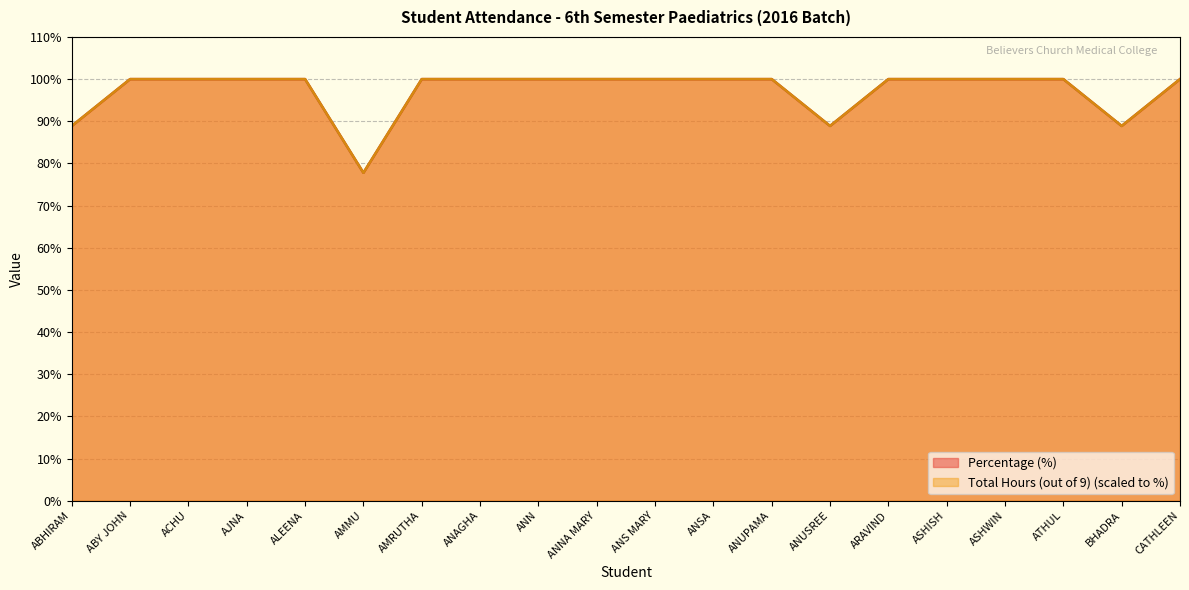

What is the approximate value of Total Hours (out of 9) at ANS MARY?

100.0